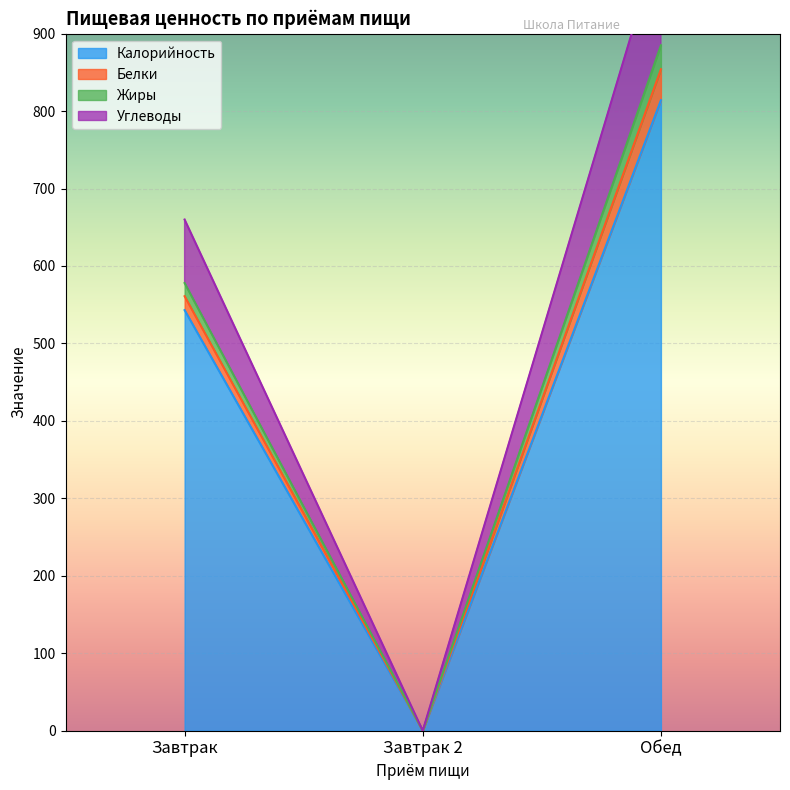

Where is Калорийность nearest to the value 407?

Завтрак